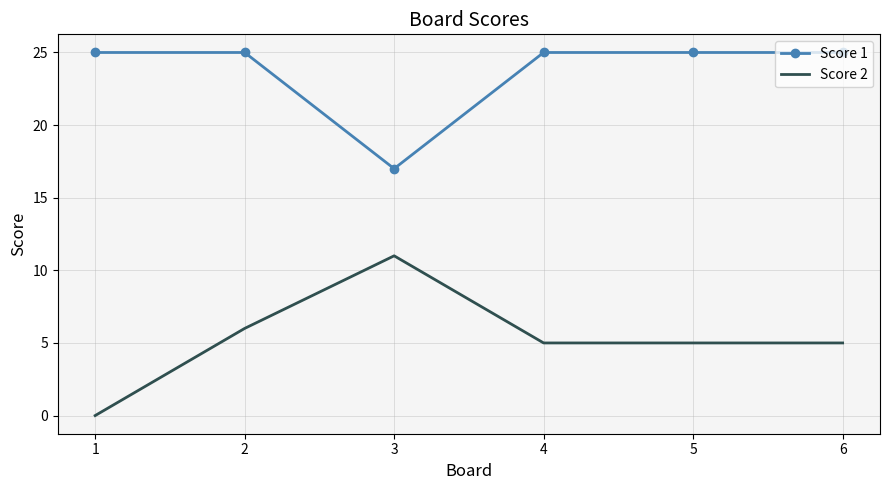

Which series has the largest range (max minus min)?

Score 2